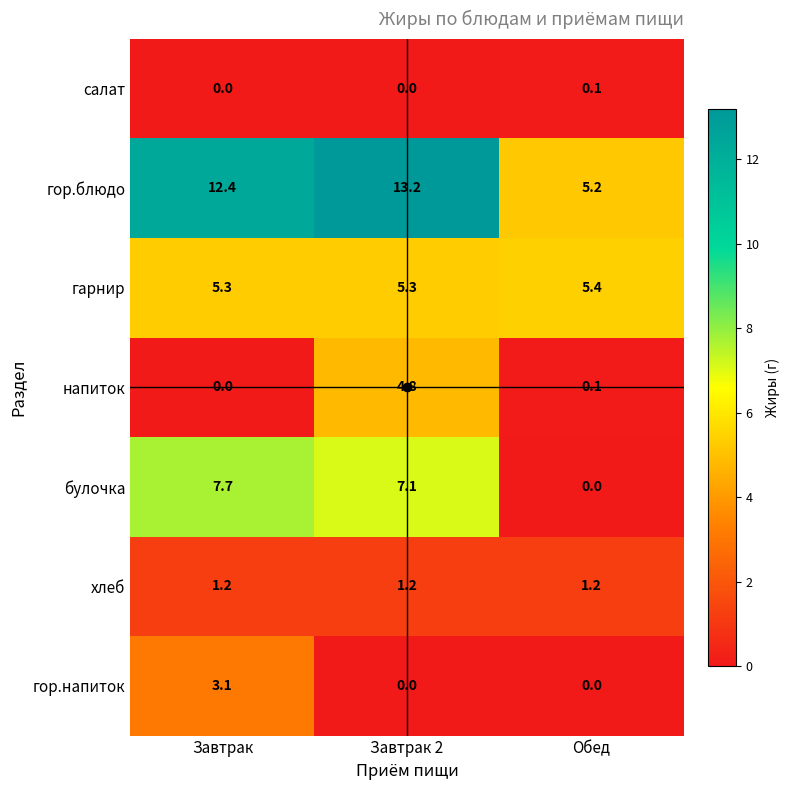

What is the average value of the гарнир series?

5.3